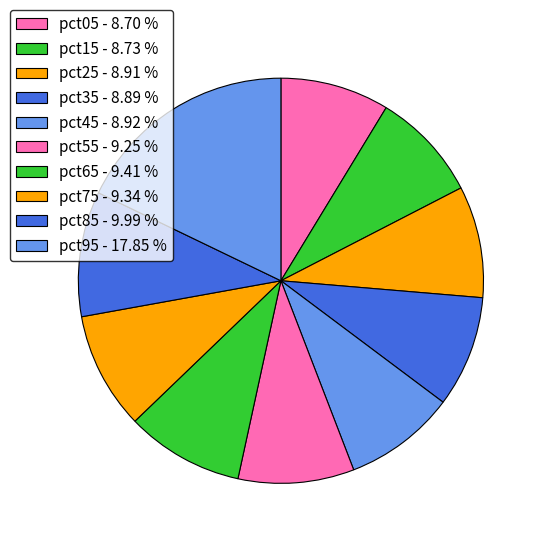

To the nearest percent, what percentage of the pie is pct95?

18%